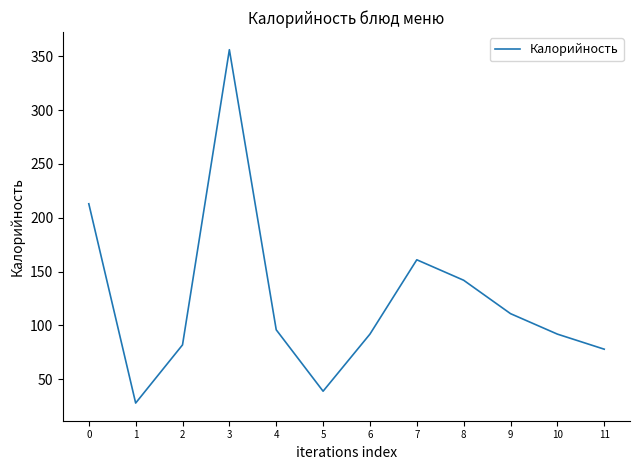

How many interior local valleys (lower than both neighbors) does the data have?

2